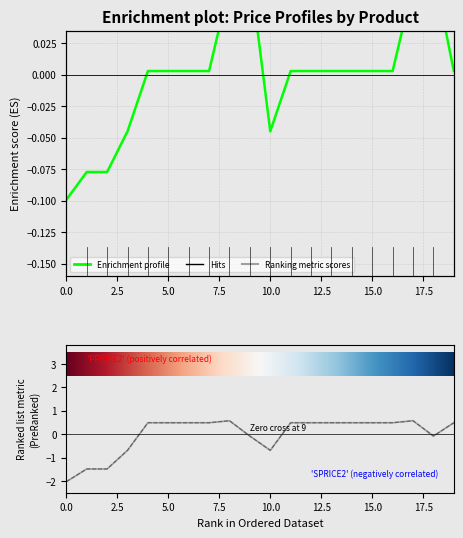

Reading left to right, list all the values displayed in this chart.

PPRICE1: -0.1	-0.1	-0.1	-0.0	0.0	0.0	0.0	0.0	0.1	0.1	-0.0	0.0	0.0	0.0	0.0	0.0	0.0	0.1	0.1	0.0
PPRICE2: -2.0	-1.5	-1.5	-0.7	0.5	0.5	0.5	0.5	0.6	-0.1	-0.7	0.5	0.5	0.5	0.5	0.5	0.5	0.6	-0.1	0.5
SPRICE2: -2.0	-1.5	-1.5	-0.7	0.5	0.5	0.5	0.5	0.6	-0.1	-0.7	0.5	0.5	0.5	0.5	0.5	0.5	0.6	-0.1	0.5